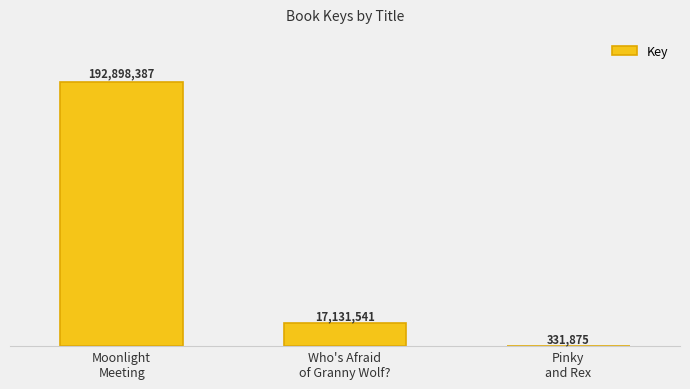

What is the difference between the values at Pinky
and Rex and Who's Afraid
of Granny Wolf??

16799666